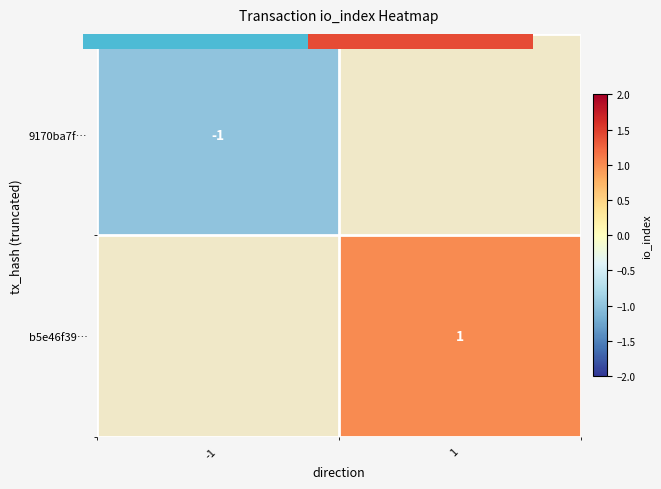

Which category has the highest value in the 9170ba7f… series?

-1